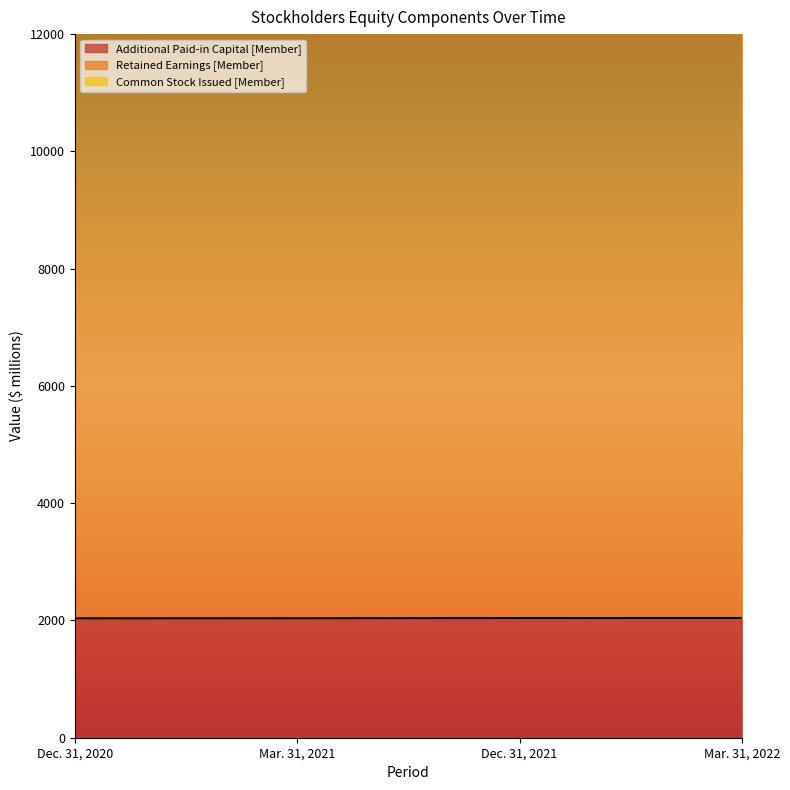

Read the Retained Earnings [Member] value at Mar. 31, 2022.

12841